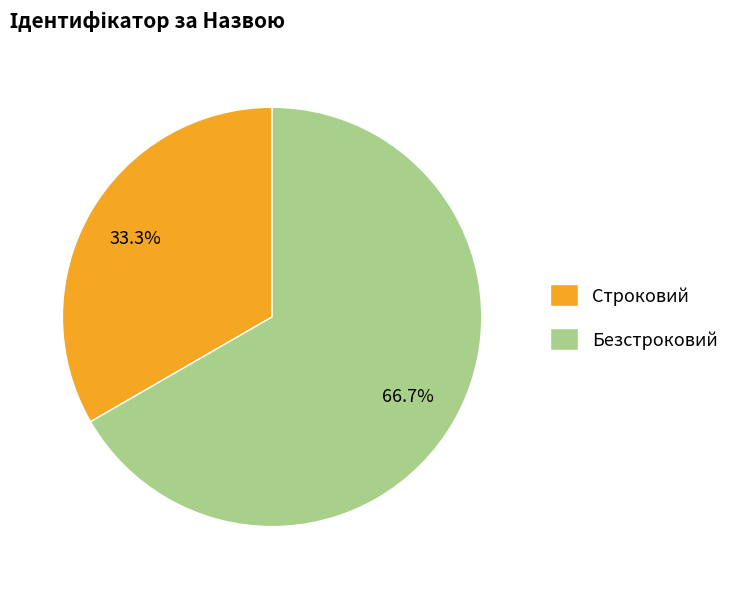

What percentage is NOT represented by Строковий?

66.7%